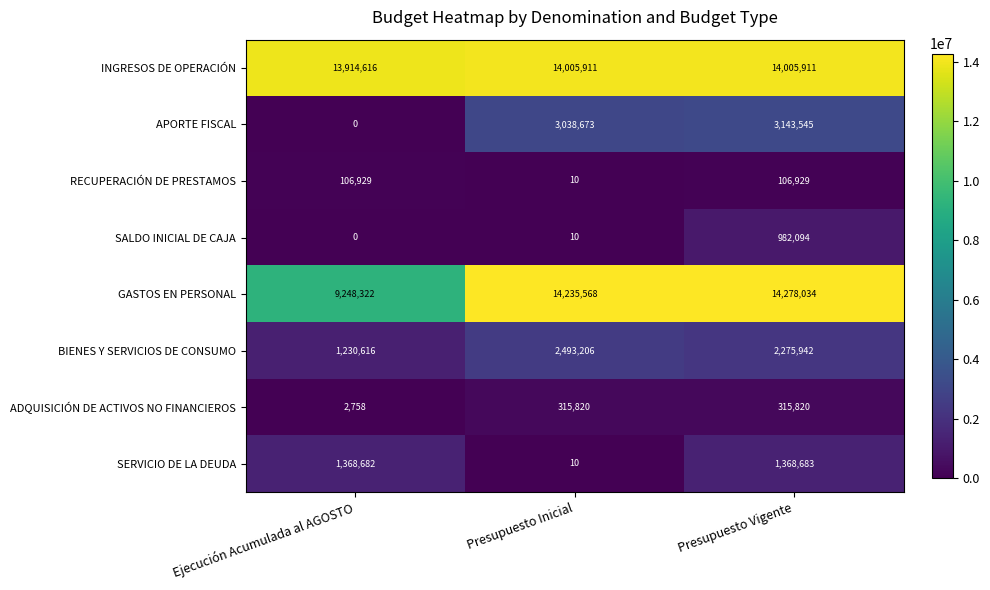

List the labels in order of GASTOS EN PERSONAL value, smallest first.

Ejecución Acumulada al AGOSTO, Presupuesto Inicial, Presupuesto Vigente